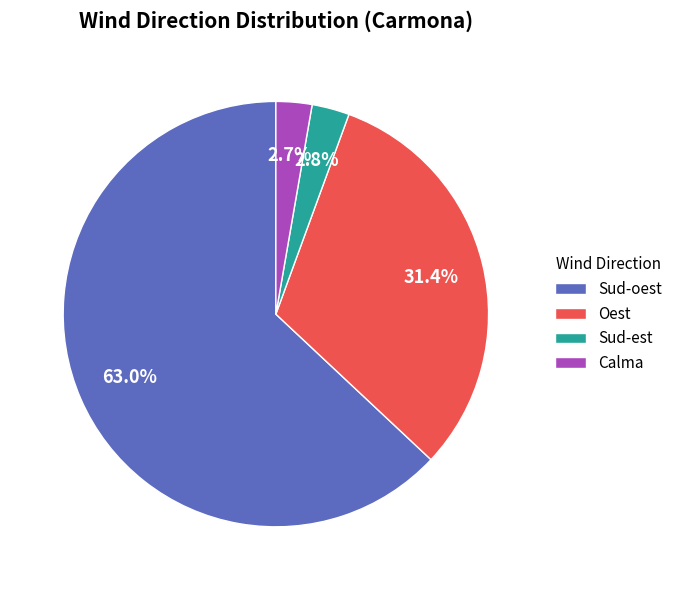

How many segments does this pie chart have?

4